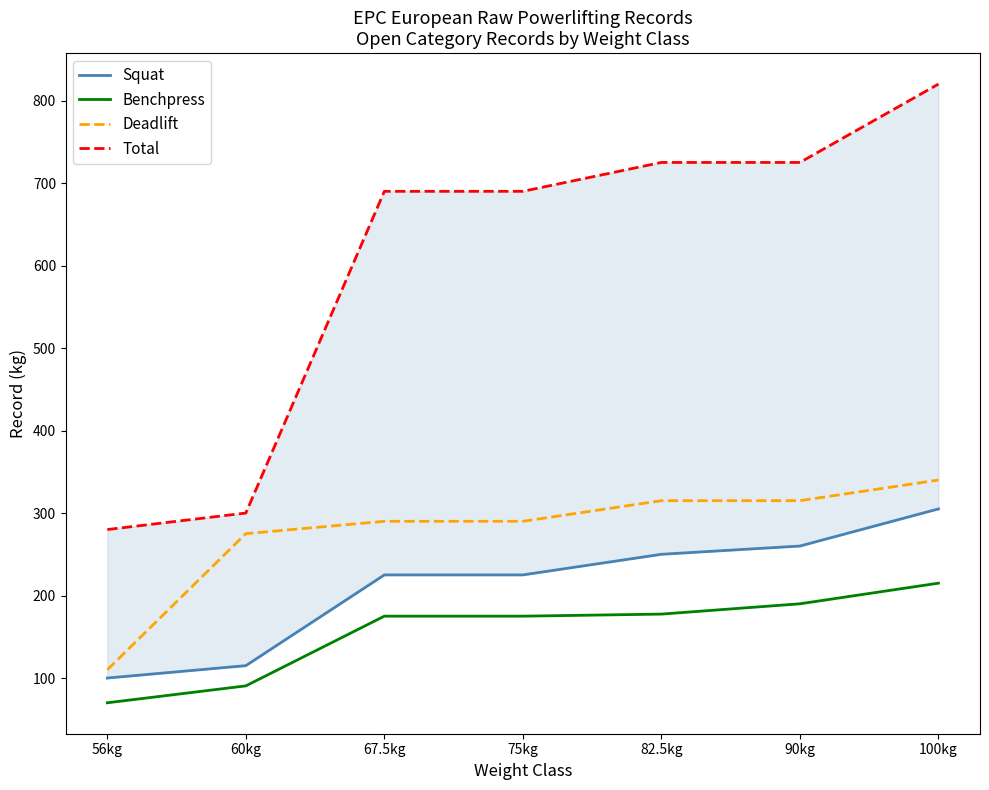

Is it true that Squat equals 260.0 at 90kg?

True